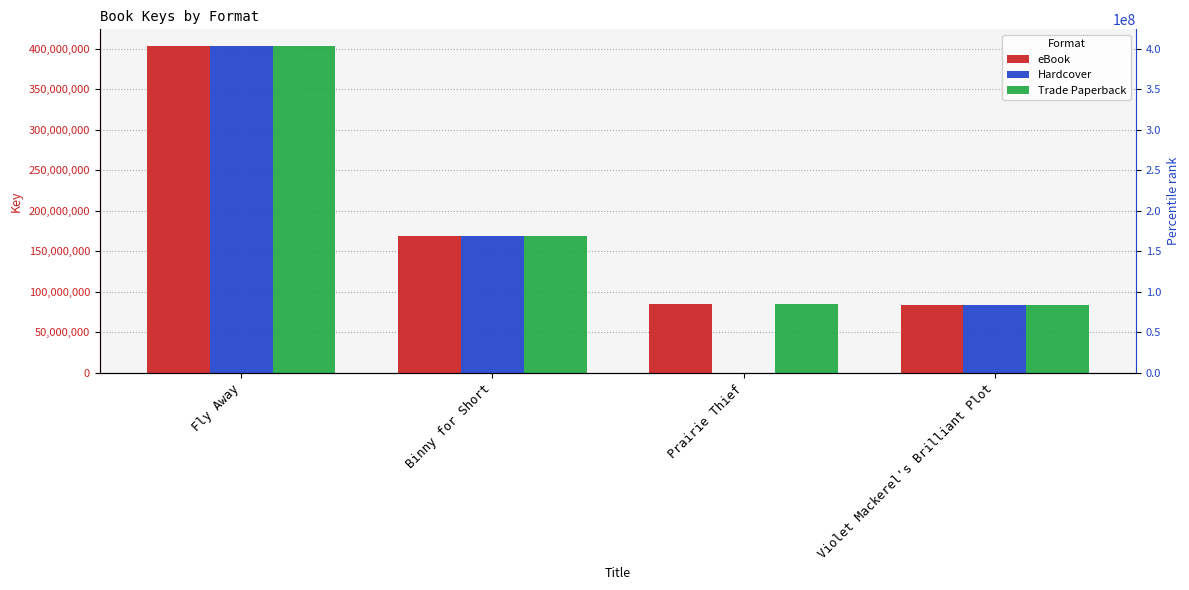

What is the difference between the maximum and second lowest values in the eBook series?

319482772